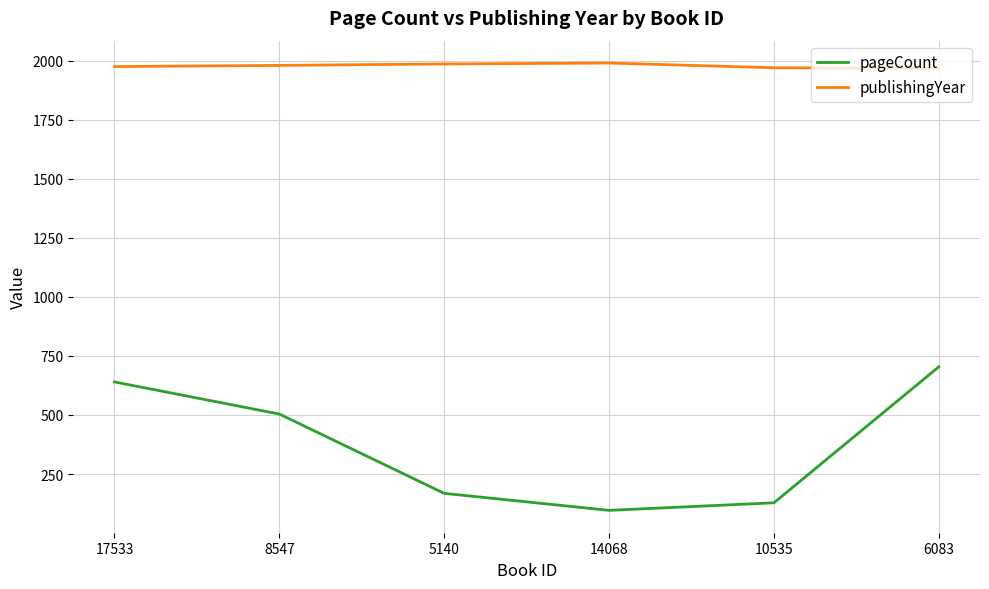

True or false: publishingYear and pageCount intersect in this chart.

False